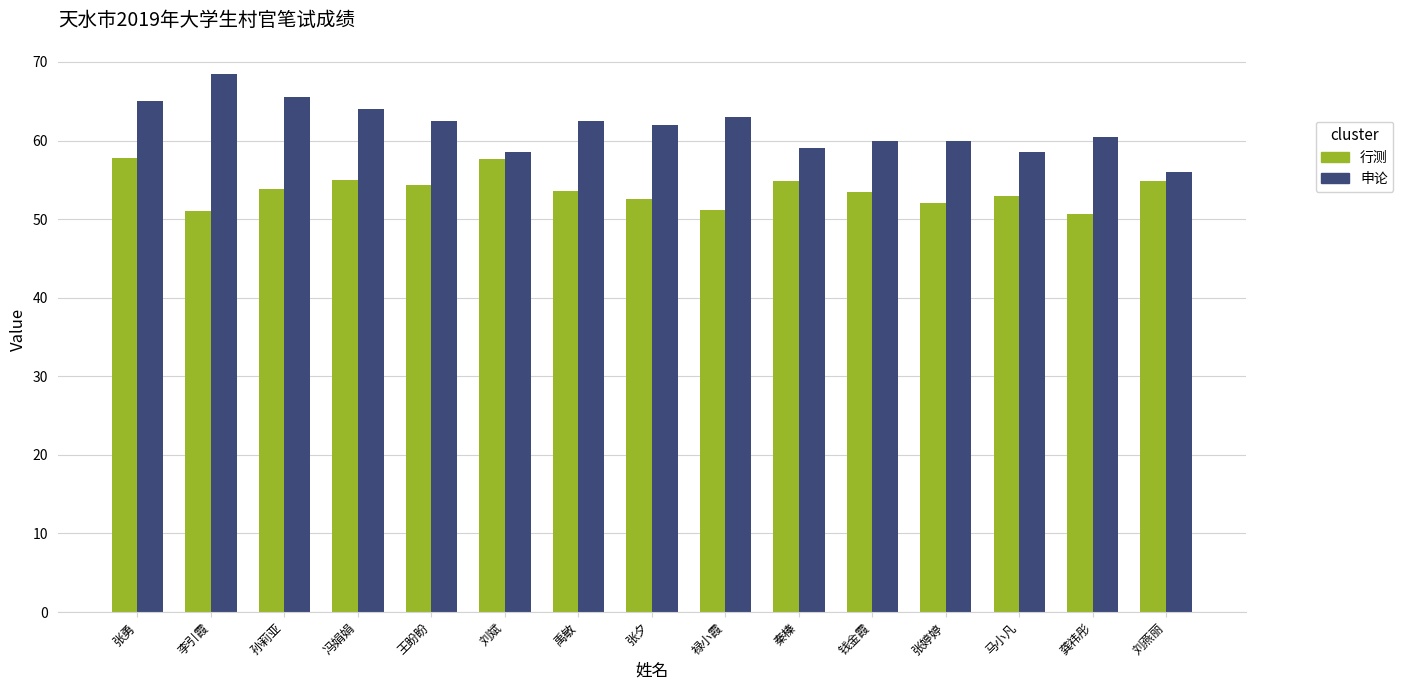

What is the highest value of the 申论 series?

68.5